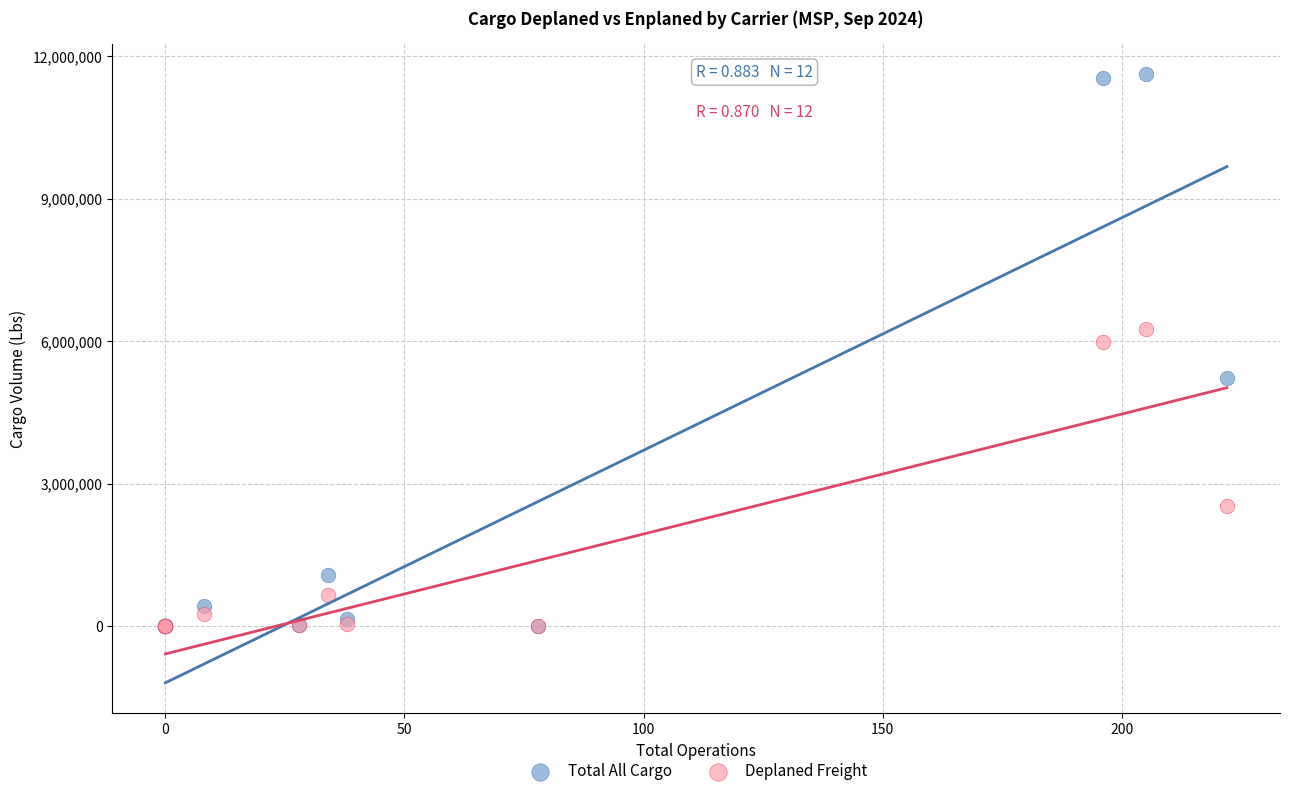

In the Total All Cargo series, what Y value is closest to 5814166?

5229375